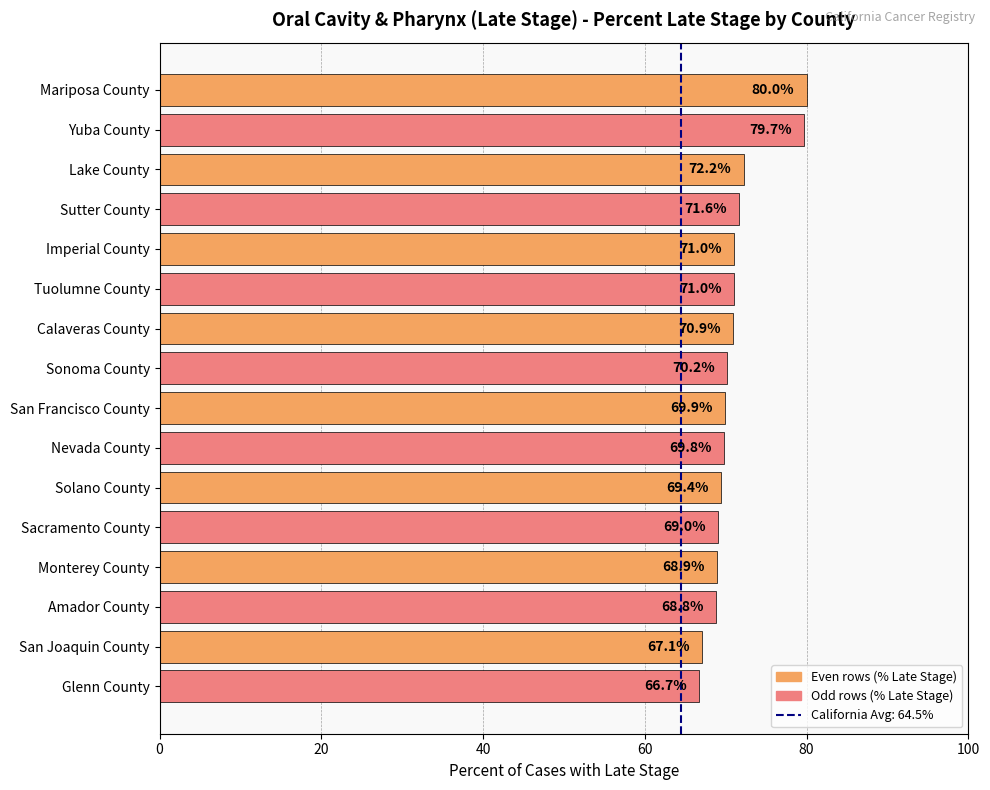

What is the approximate value at Lake County?

72.2